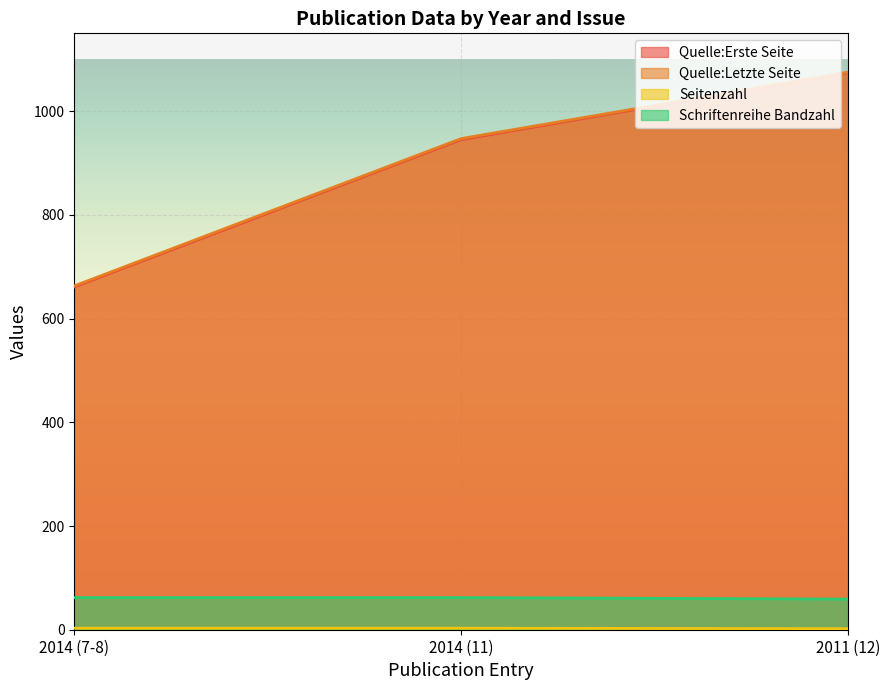

Which has a higher value, 2011 (12) or 2014 (7-8)?

2011 (12)